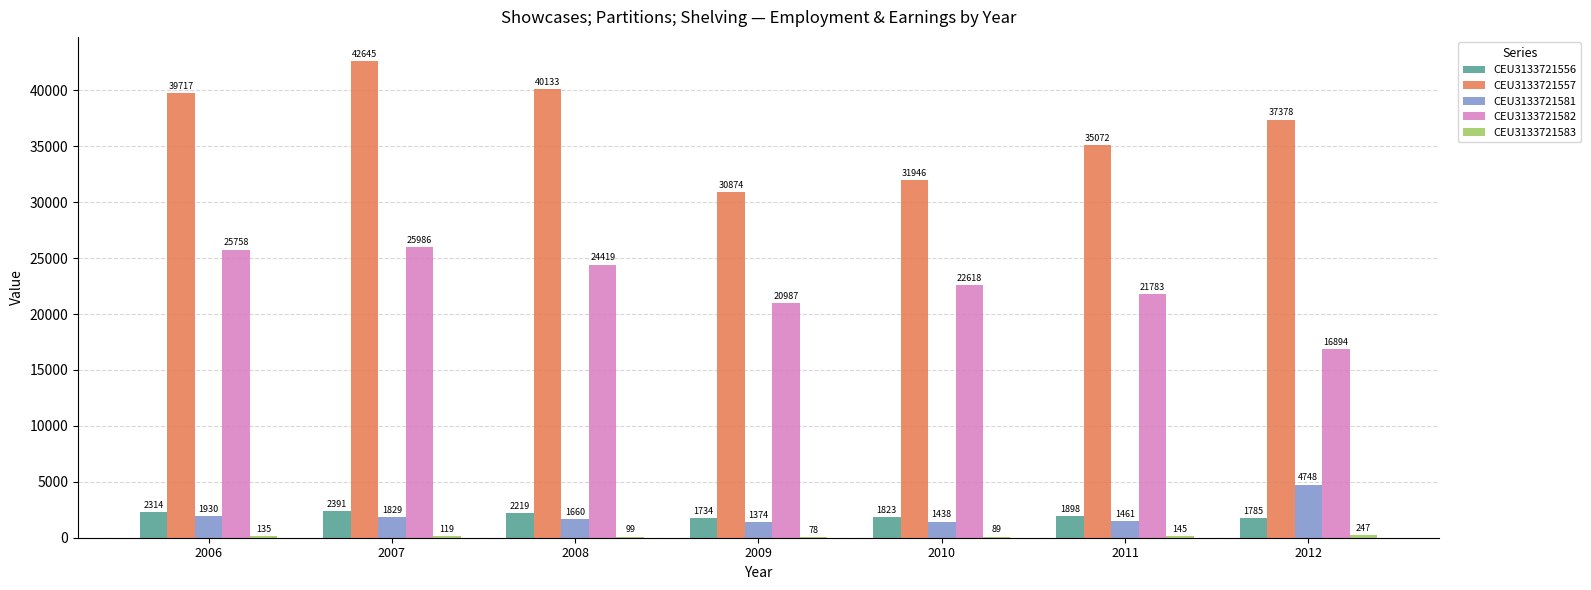

Is the value of CEU3133721582 at 2012 greater than the value of CEU3133721557 at 2007?

No